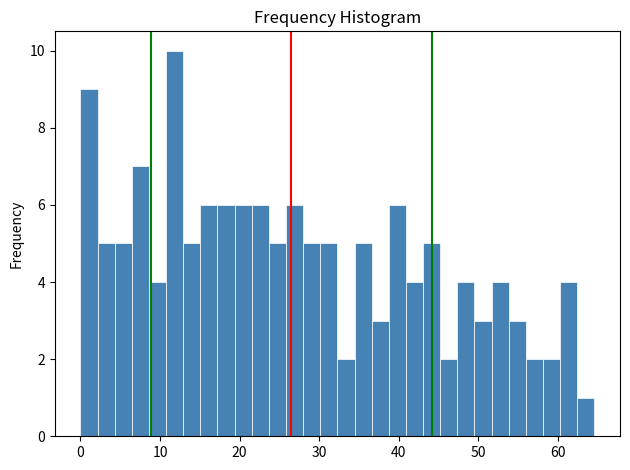

Around what value on the x-axis is the tallest bar? Give the approximate position of its centre, as read against the axis.

12